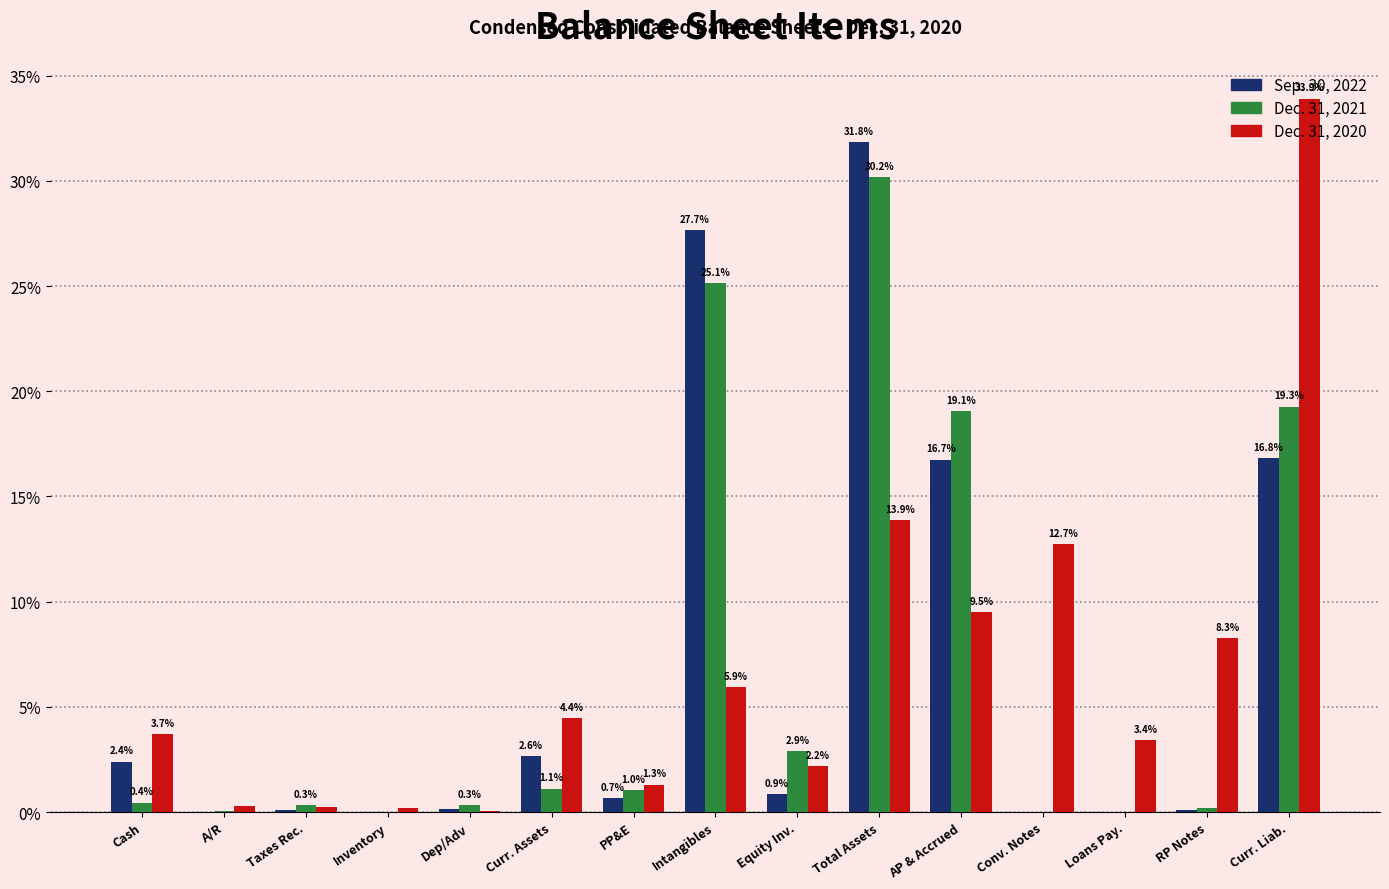

At which category is the sum across all series the highest?

Total Assets